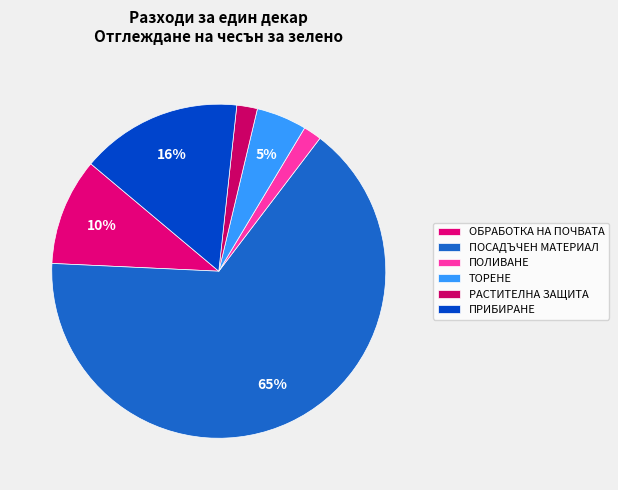

To the nearest percent, what is the difference between the largest and smallest slice percentages?

64%